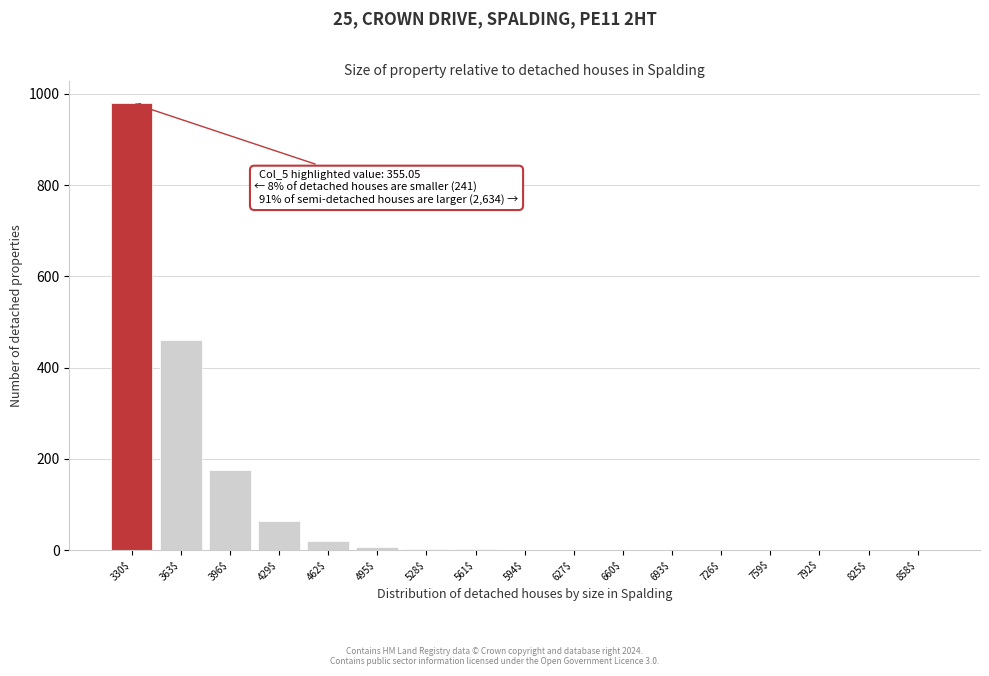

What is the sum of all values?

1717